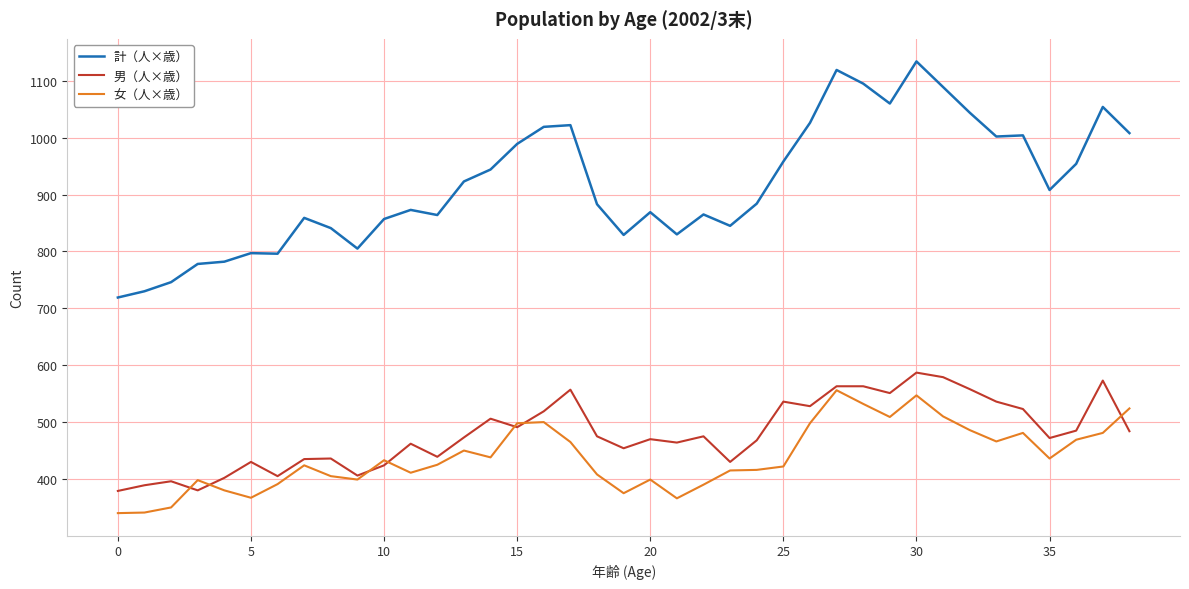

How many intersections are there between 女（人×歳） and 男（人×歳）?

7